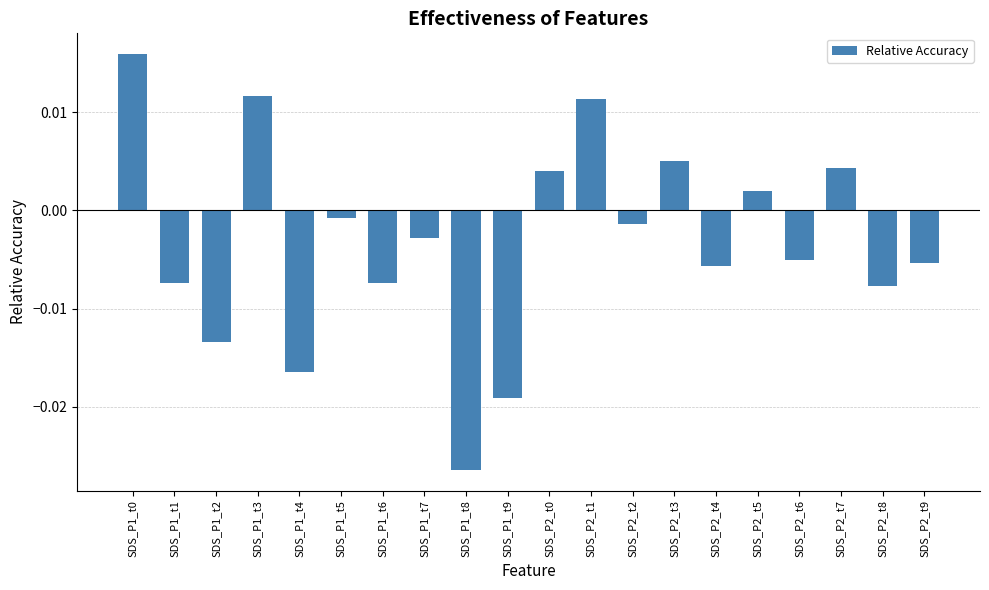

Between SDS_P1_t3 and SDS_P2_t6, which is larger?

SDS_P1_t3